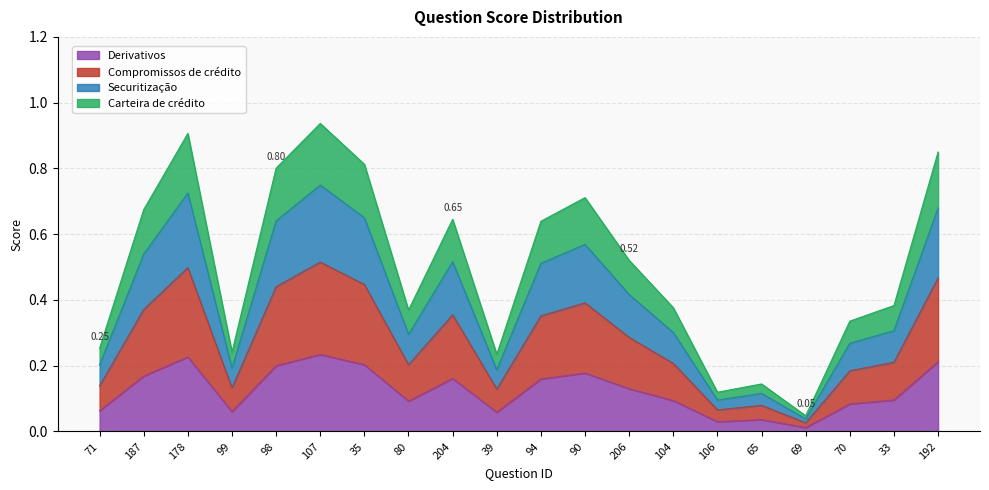

How many interior local valleys (lower than both neighbors) does the data have?

5